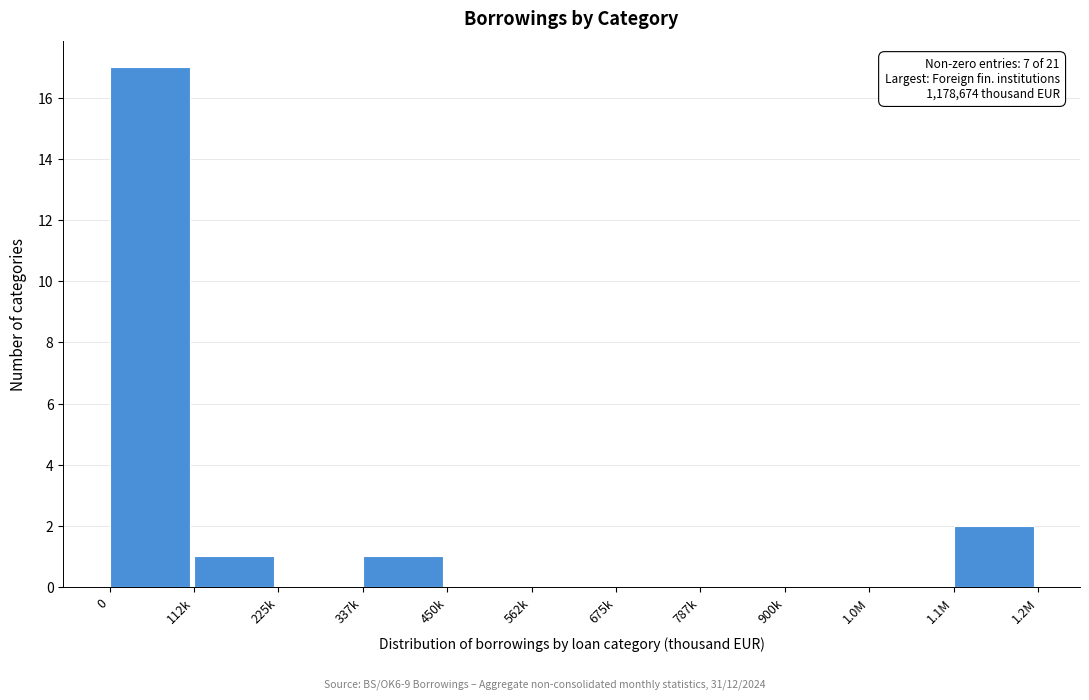

Reading left to right, list all the values displayed in this chart.

0=17	112k=1	225k=0	337k=1	450k=0	562k=0	675k=0	787k=0	900k=0	1.0M=0	1.1M=2